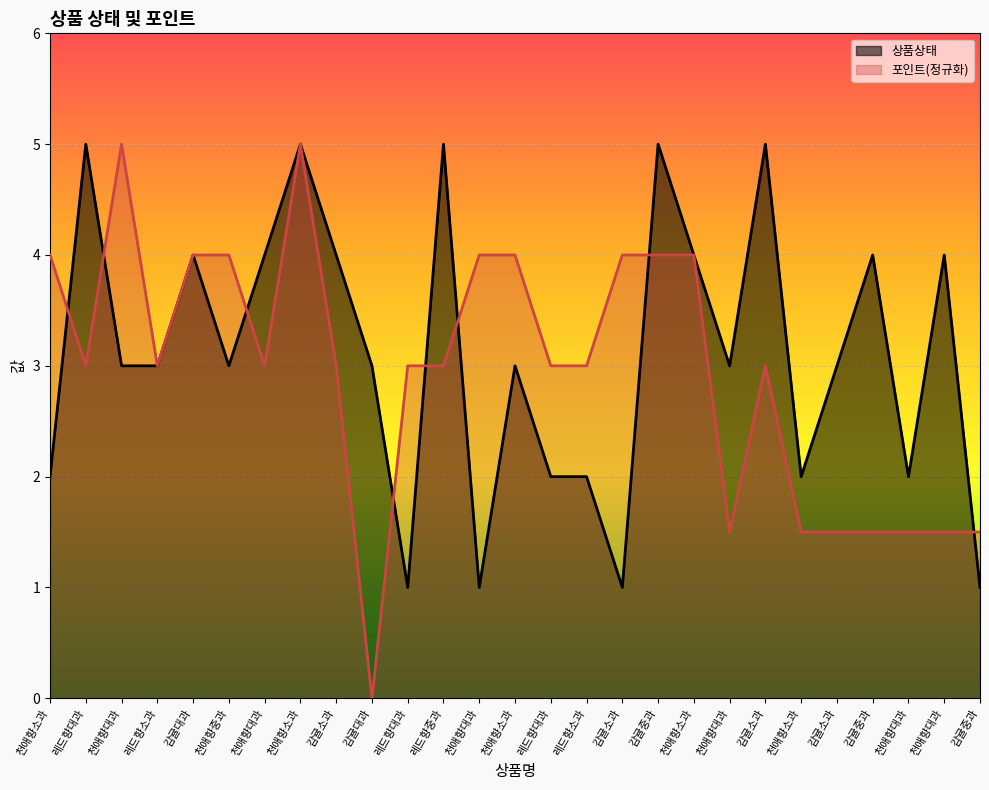

Does the chart display data point markers on the line(s)?

No